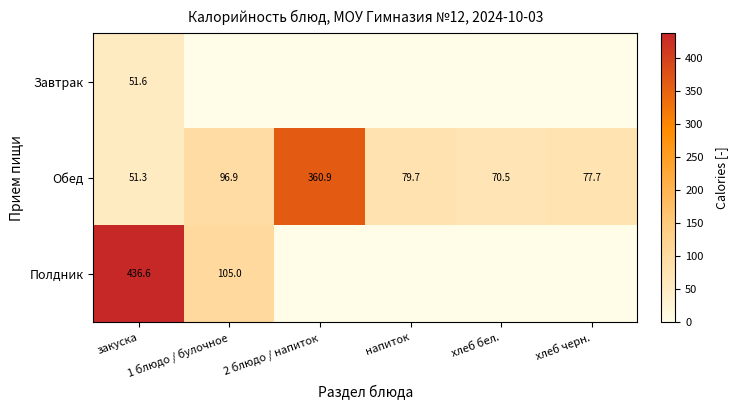

What is the minimum value for Обед?

51.3